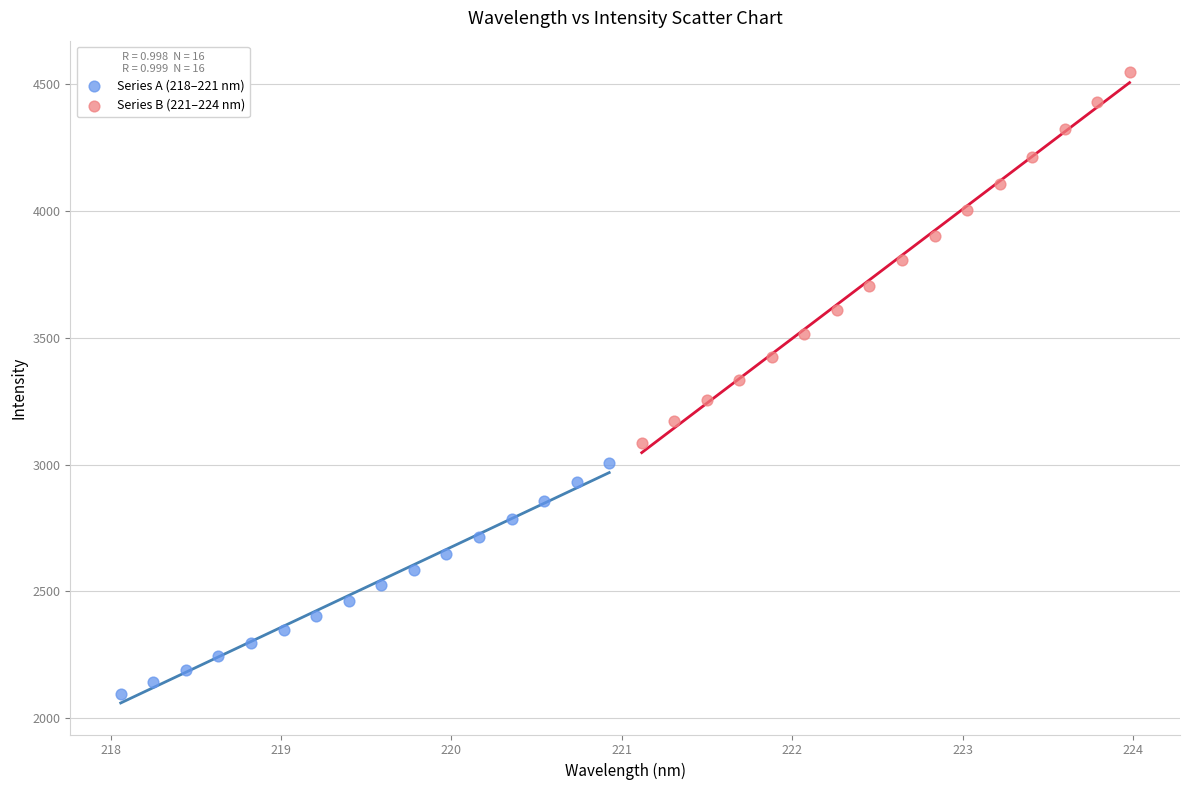

Which series contains the highest Y value?

Series B (221–224 nm)